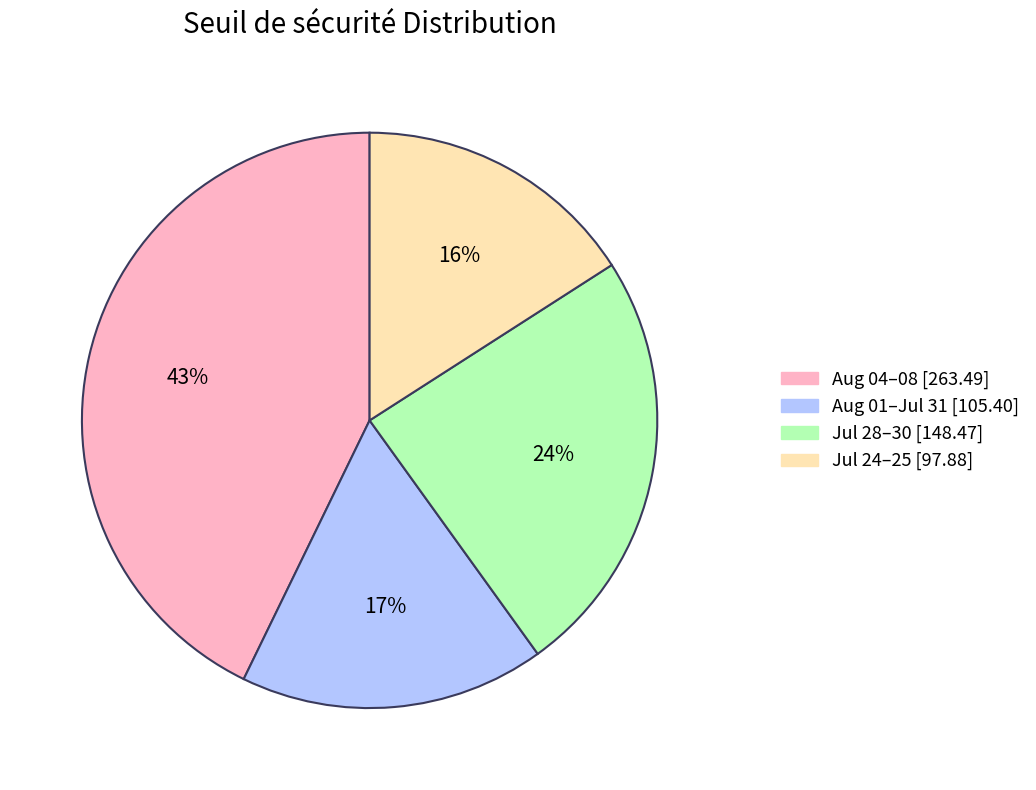

Does any single category account for the majority?

No